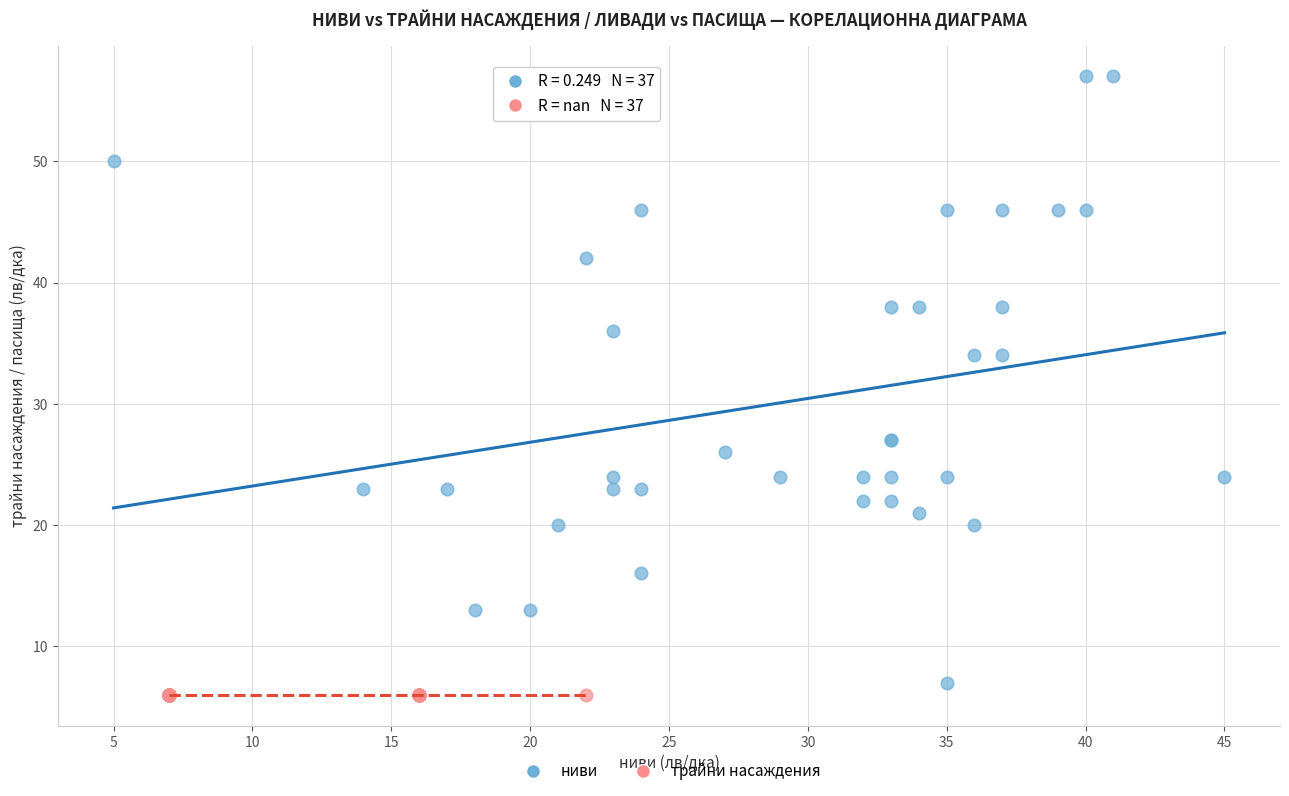

Which series contains the highest Y value?

ниви